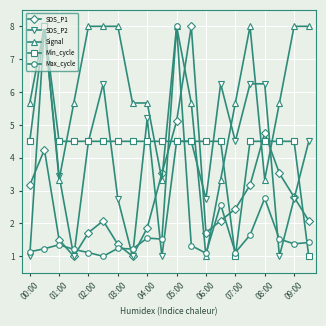

Which series has the largest total across all categories?

Signal